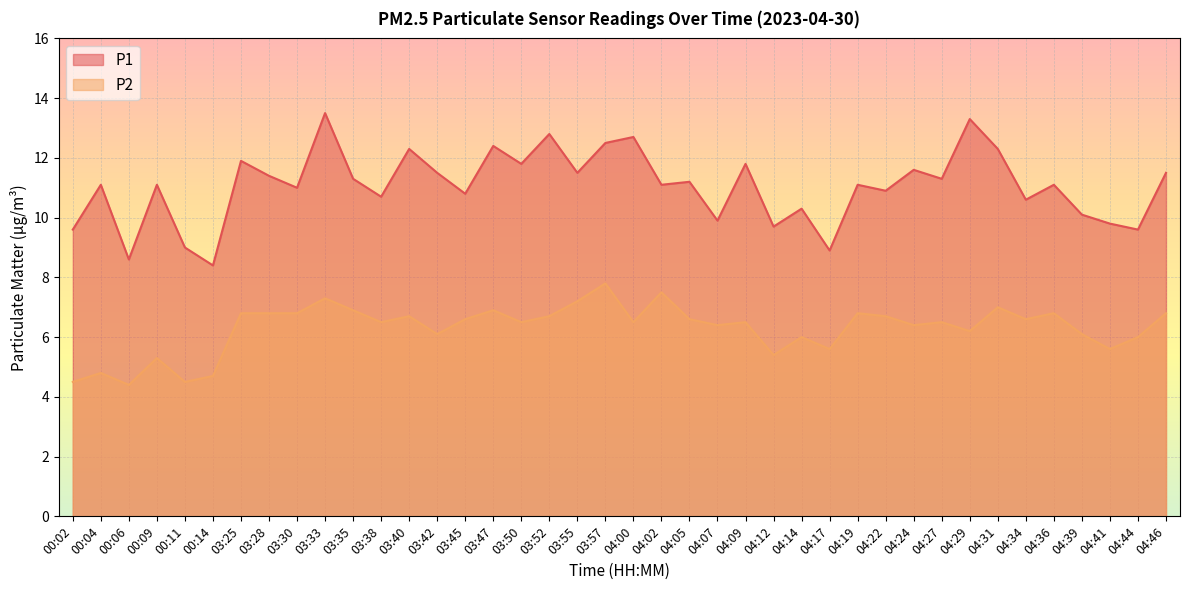

What is the spread (max minus min) of values at 03:40?

5.6